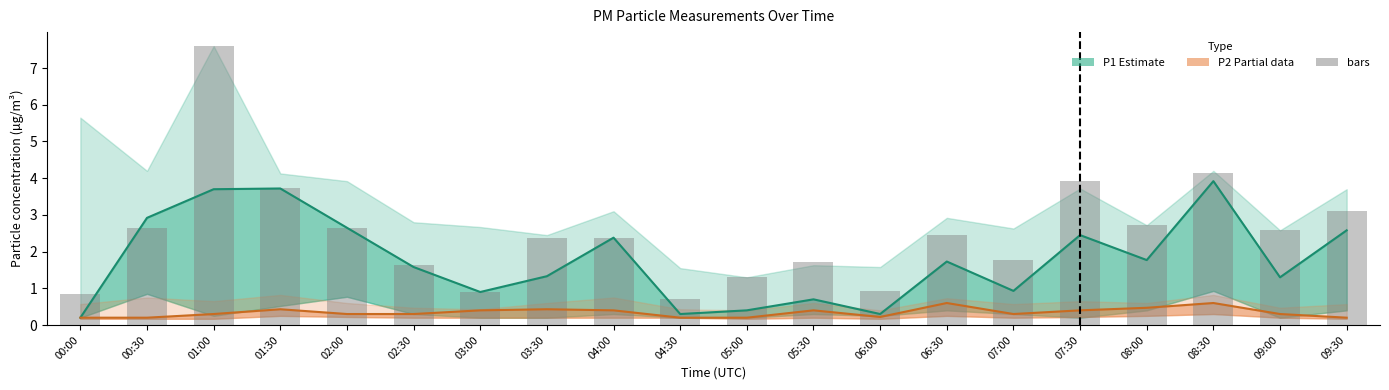

What is the difference between the P2 (Partial) values at 09:00 and 05:30?

0.1